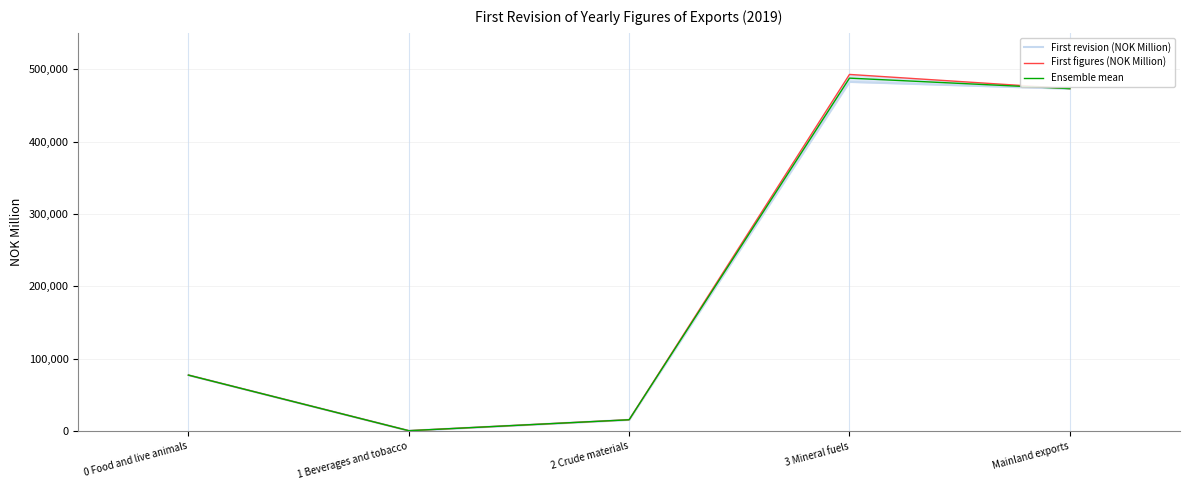

Which series changed the most between 0 Food and live animals and 3 Mineral fuels?

First figures (NOK Million)